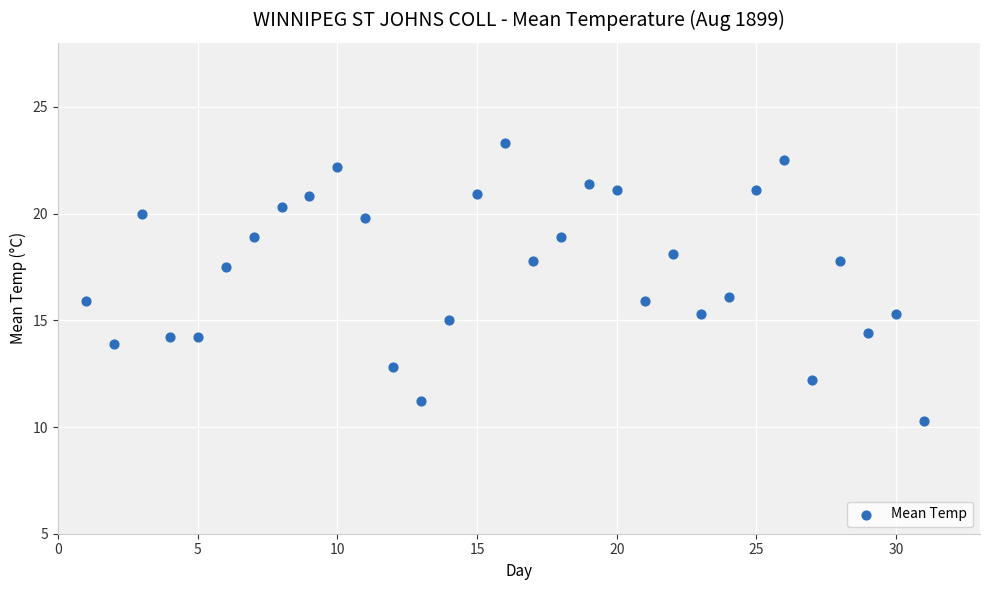

What is the range of Y values (max minus min)?

13.0